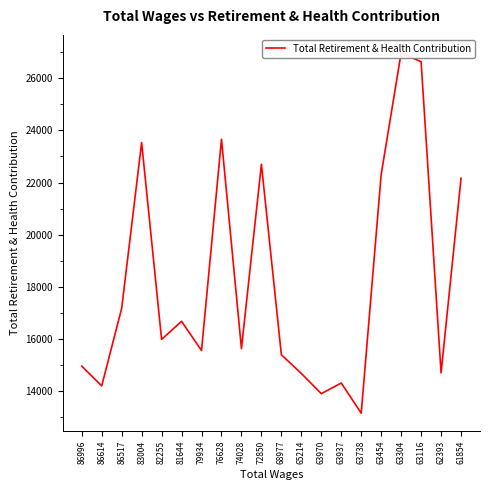

How many categories are shown in the chart?

20